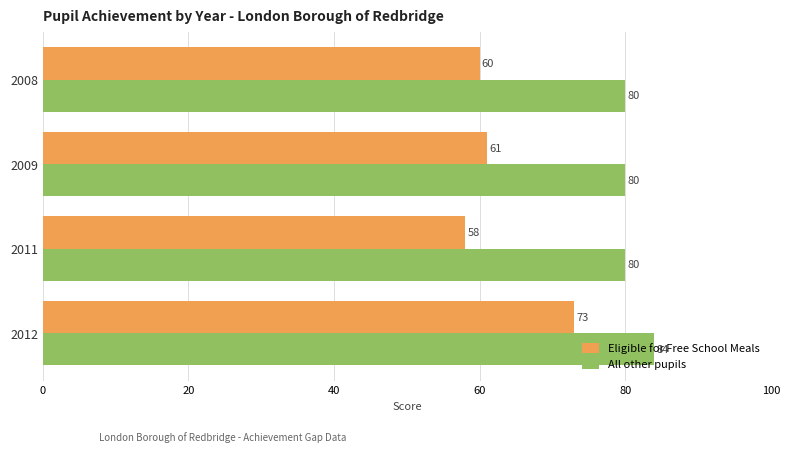

Which category has the lowest value in the Eligible for Free School Meals series?

2011